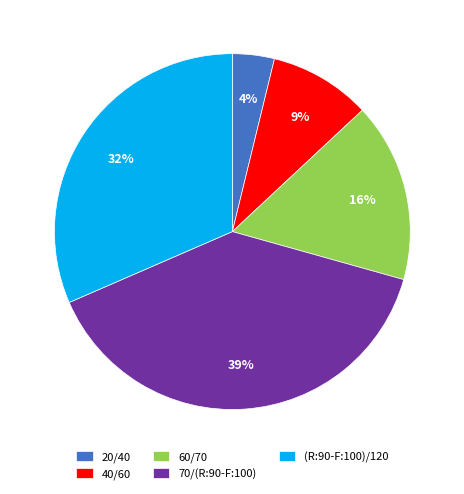

Does 20/40 represent more than half of the total?

No